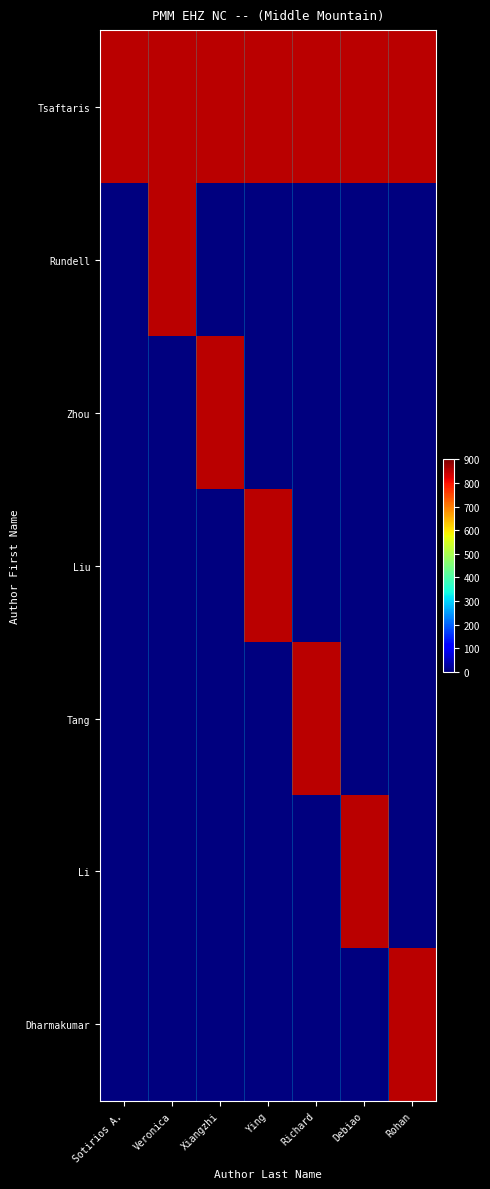

Count the number of categories in the chart.

7